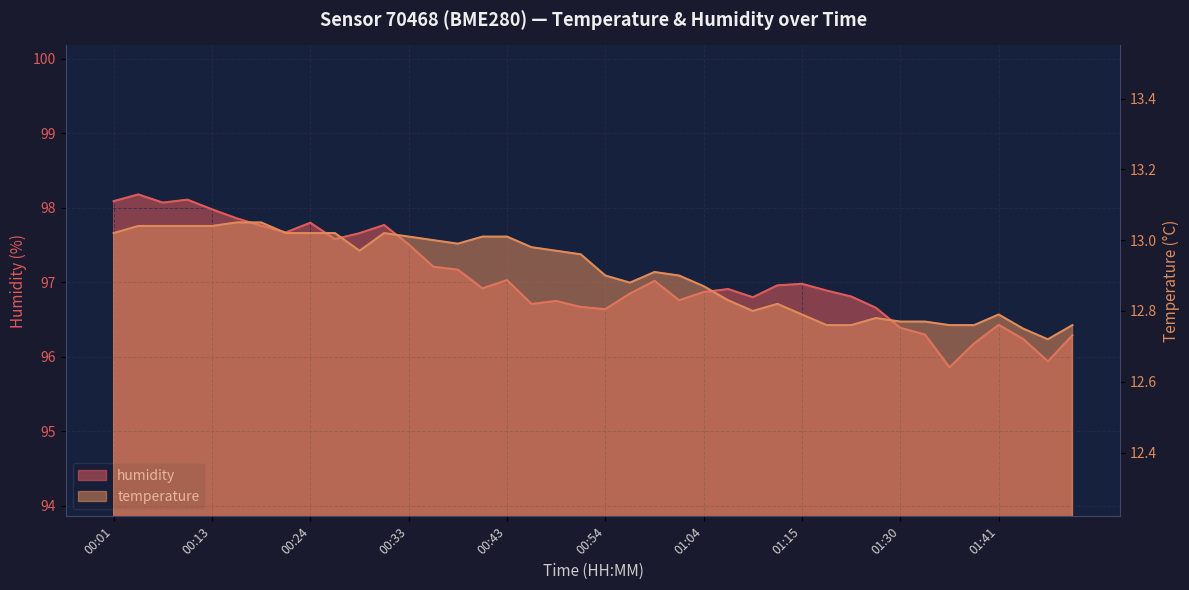

Reading left to right, list all the values displayed in this chart.

temperature: 13.0	13.0	13.0	13.0	13.0	13.1	13.1	13.0	13.0	13.0	13.0	13.0	13.0	13.0	13.0	13.0	13.0	13.0	13.0	13.0	12.9	12.9	12.9	12.9	12.9	12.8	12.8	12.8	12.8	12.8	12.8	12.8	12.8	12.8	12.8	12.8	12.8	12.8	12.7	12.8
humidity: 98.1	98.2	98.1	98.1	98.0	97.9	97.8	97.7	97.8	97.6	97.7	97.8	97.5	97.2	97.2	96.9	97.0	96.7	96.8	96.7	96.6	96.8	97.0	96.8	96.9	96.9	96.8	97.0	97.0	96.9	96.8	96.7	96.4	96.3	95.9	96.2	96.4	96.2	95.9	96.3